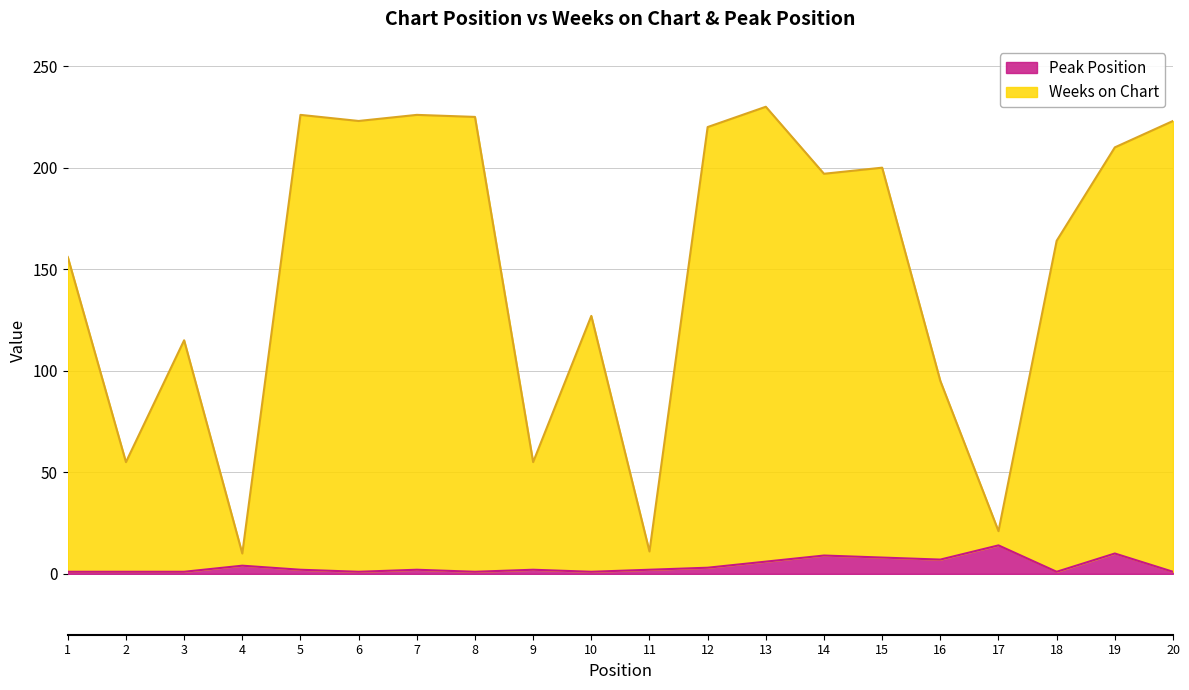

True or false: Peak Position and Weeks on Chart intersect in this chart.

False